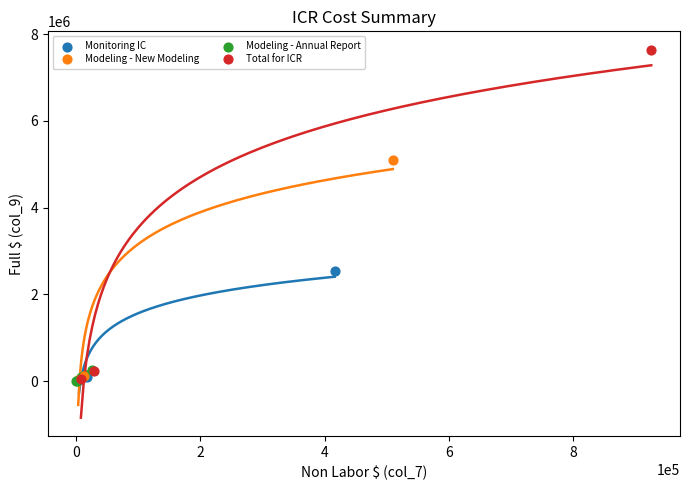

Which series reaches the maximum Y coordinate?

Total for ICR